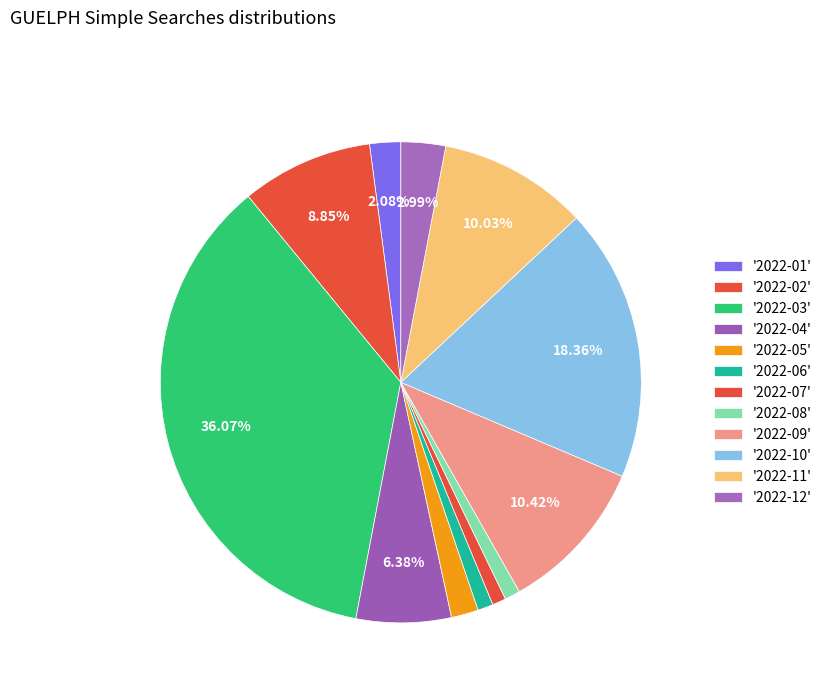

How many segments does this pie chart have?

12